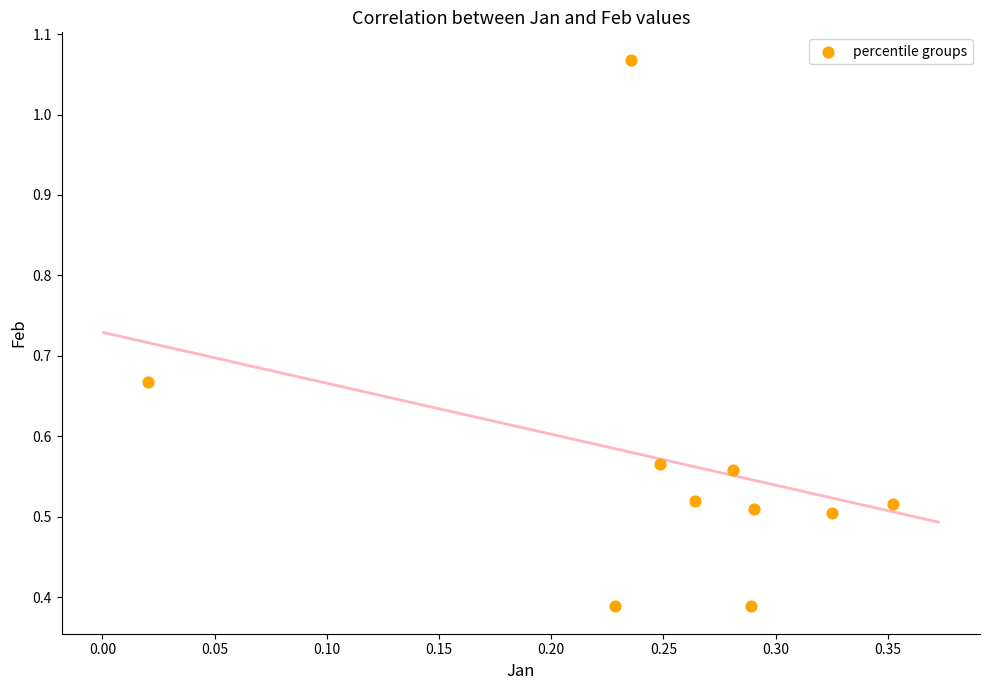

What is the average X value?

0.3